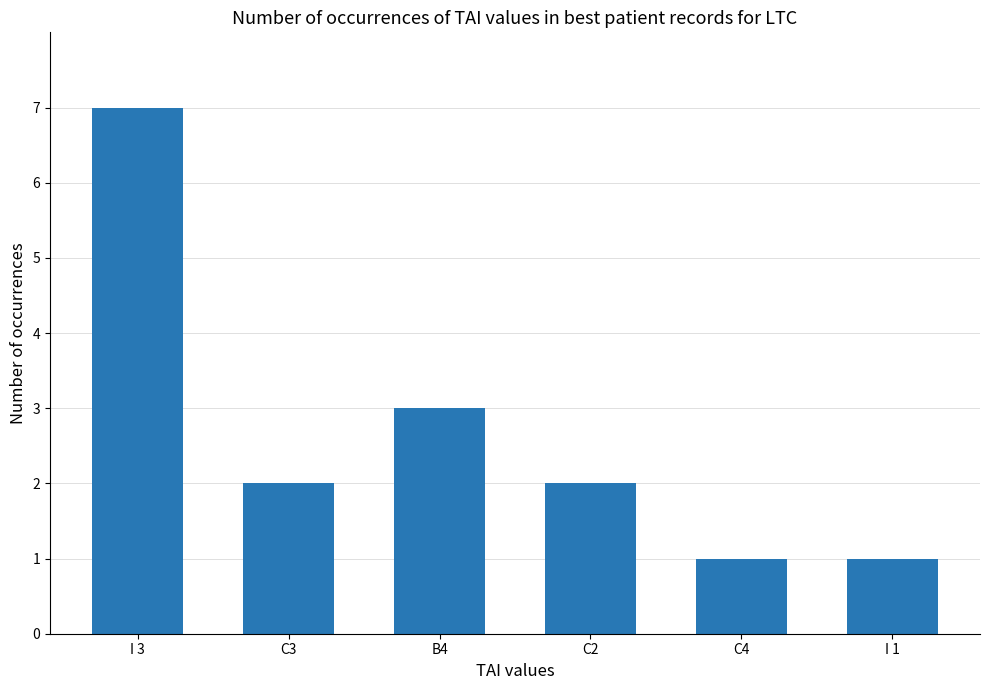

What is the sum of all values?

16